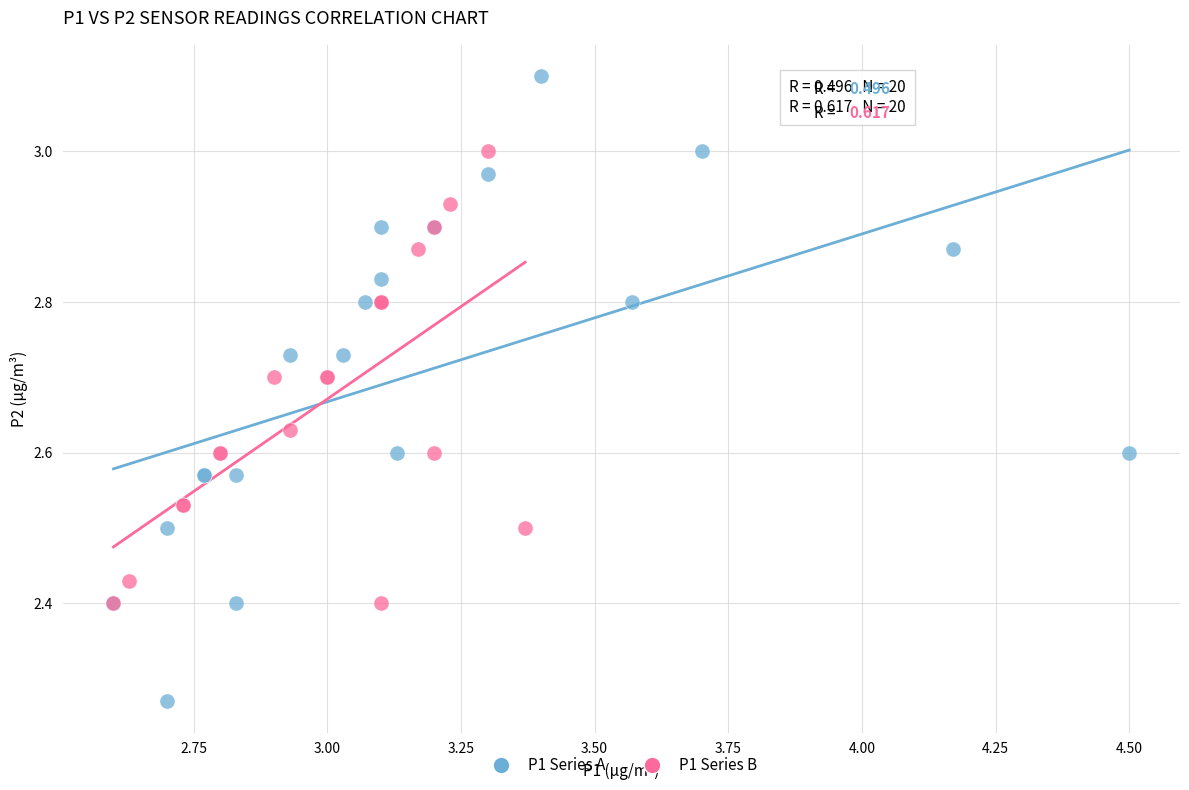

Which series reaches the maximum Y coordinate?

P1 Series A